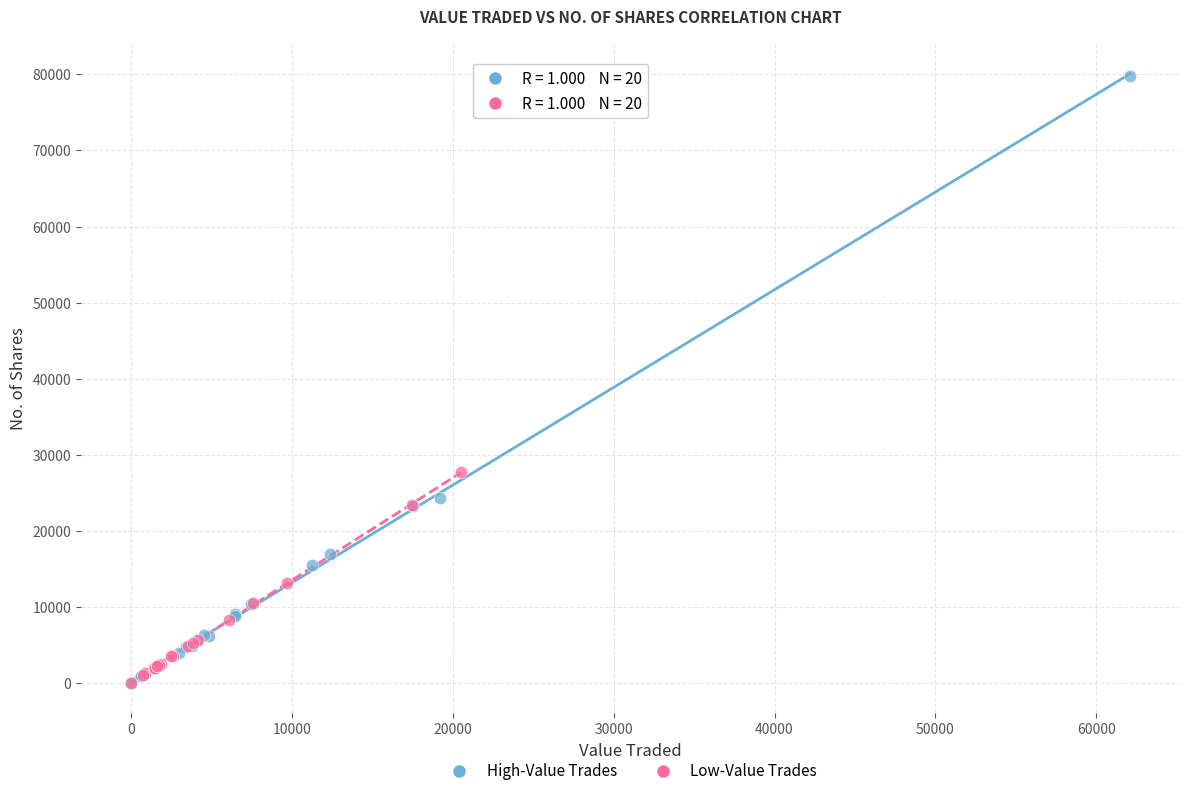

Which series contains the highest Y value?

High-Value Trades